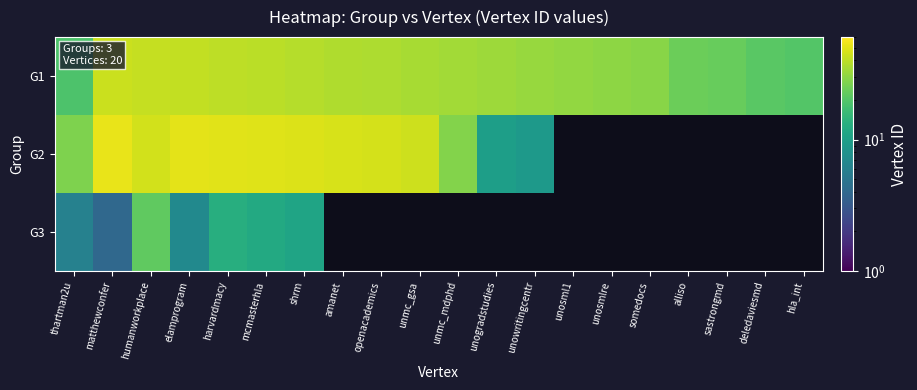

Which series has the largest range (max minus min)?

G2